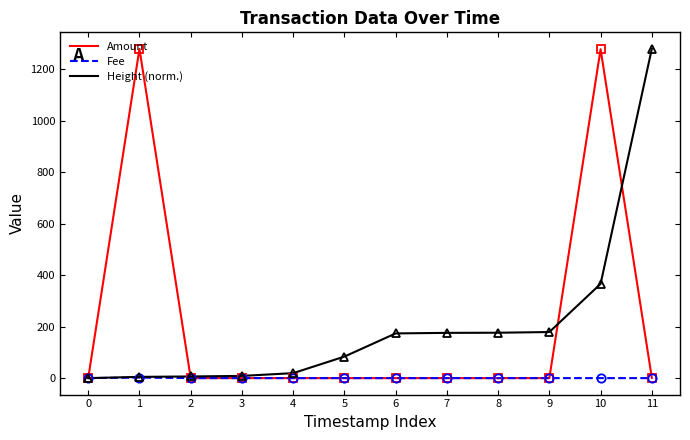

What is the highest value of the Height (norm.) series?

1279.5